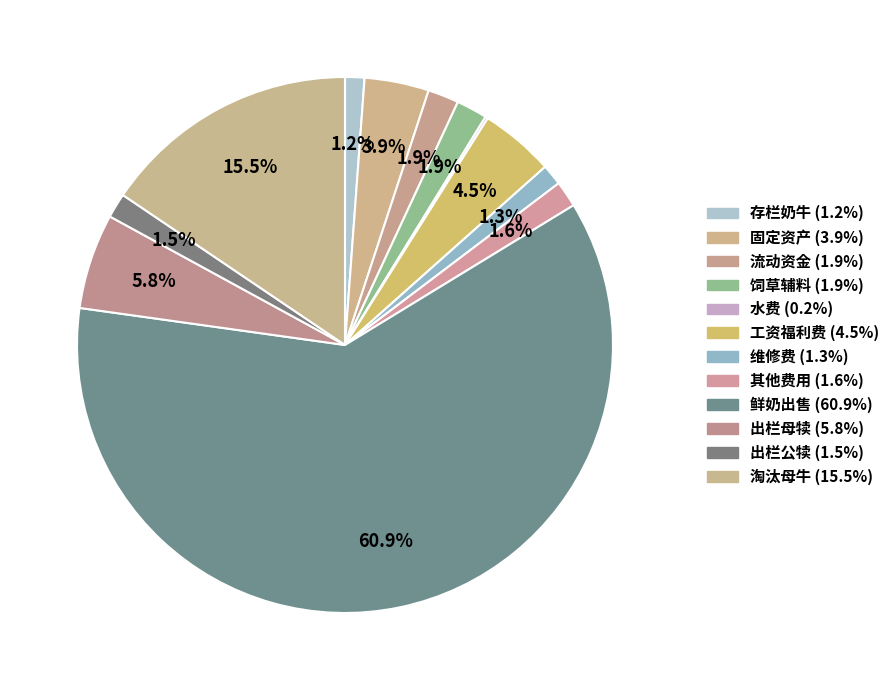

Which category has the smallest portion of the pie?

水费